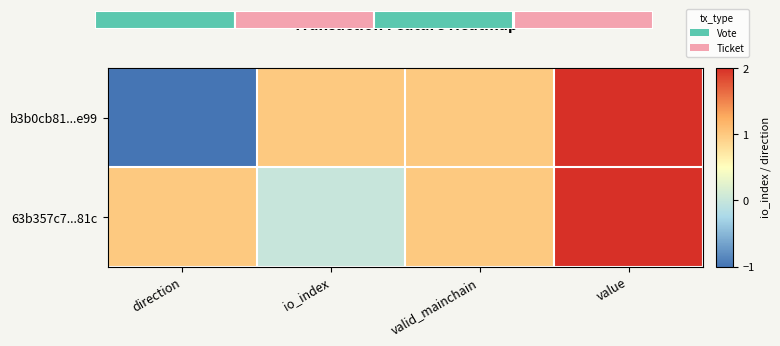

Where does the 63b357c7...81c series first go above 1?

value